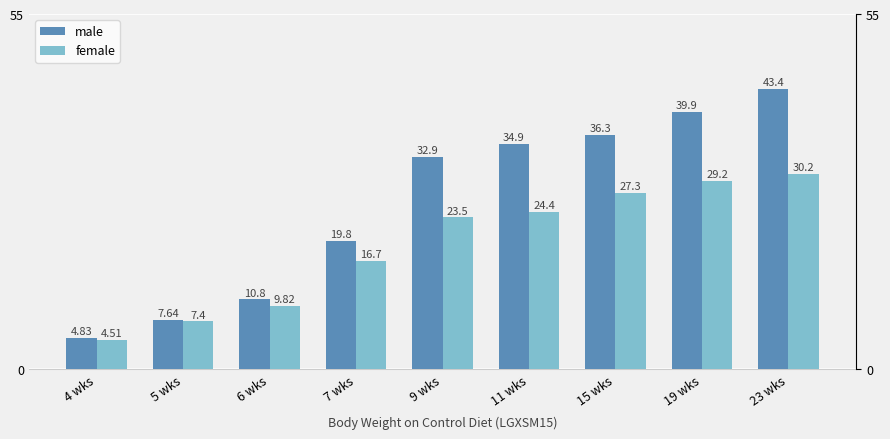

Read the female value at 23 wks.

30.2